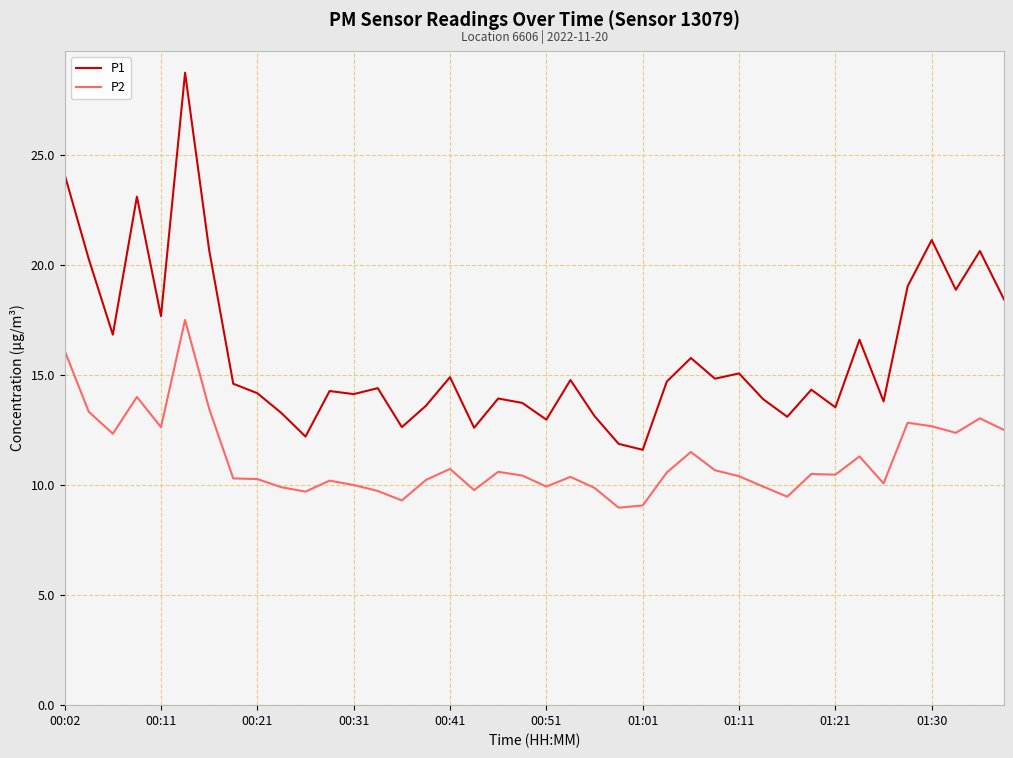

What is the smallest value displayed?

9.0